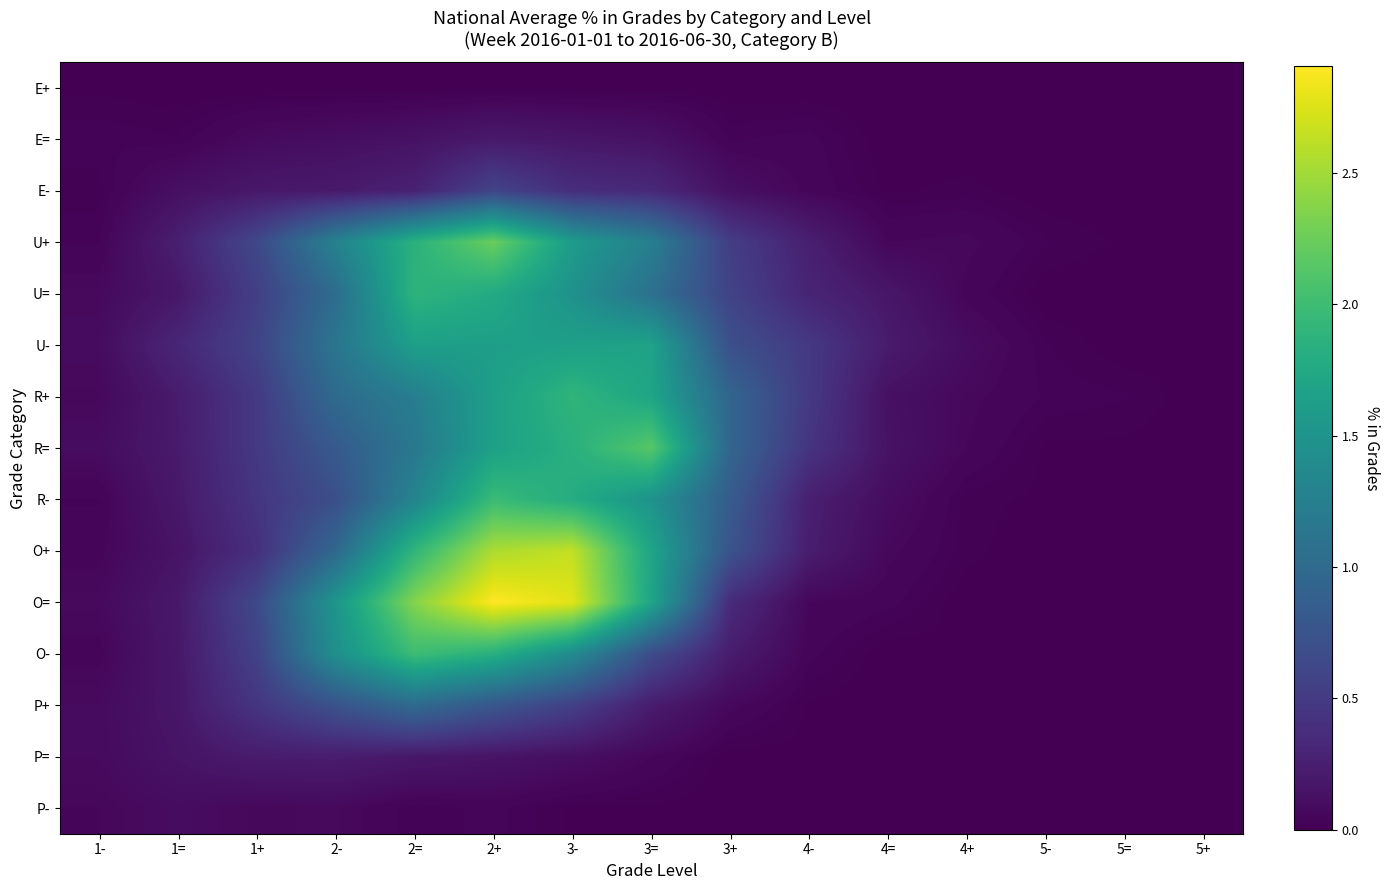

Reading left to right, transcribe all the data shown in this chart.

E+: 1-=0.0	1==0.0	1+=0.0	2-=0.0	2==0.0	2+=0.0	3-=0.0	3==0.0	3+=0.0	4-=0.0	4==0.0	4+=0.0	5-=0.0	5==0.0	5+=0.0
E=: 1-=0.0	1==0.0	1+=0.1	2-=0.1	2==0.1	2+=0.2	3-=0.2	3==0.1	3+=0.0	4-=0.0	4==0.0	4+=0.0	5-=0.0	5==0.0	5+=0.0
E-: 1-=0.0	1==0.1	1+=0.2	2-=0.2	2==0.3	2+=0.6	3-=0.4	3==0.3	3+=0.1	4-=0.0	4==0.0	4+=0.0	5-=0.0	5==0.0	5+=0.0
U+: 1-=0.0	1==0.2	1+=0.6	2-=1.3	2==1.9	2+=2.2	3-=1.6	3==1.3	3+=0.5	4-=0.2	4==0.1	4+=0.1	5-=0.0	5==0.0	5+=0.0
U=: 1-=0.1	1==0.2	1+=0.5	2-=1.0	2==1.9	2+=1.8	3-=1.5	3==1.1	3+=0.6	4-=0.3	4==0.2	4+=0.0	5-=0.0	5==0.0	5+=0.0
U-: 1-=0.1	1==0.3	1+=0.6	2-=1.1	2==1.6	2+=1.6	3-=1.6	3==1.7	3+=0.7	4-=0.5	4==0.2	4+=0.1	5-=0.0	5==0.0	5+=0.0
R+: 1-=0.1	1==0.2	1+=0.5	2-=1.0	2==1.2	2+=1.6	3-=1.9	3==1.7	3+=0.9	4-=0.5	4==0.1	4+=0.1	5-=0.0	5==0.0	5+=0.0
R=: 1-=0.1	1==0.2	1+=0.5	2-=0.8	2==1.2	2+=1.7	3-=1.8	3==2.2	3+=1.0	4-=0.4	4==0.1	4+=0.1	5-=0.0	5==0.0	5+=0.0
R-: 1-=0.0	1==0.2	1+=0.4	2-=0.7	2==1.3	2+=2.0	3-=1.8	3==1.5	3+=0.8	4-=0.2	4==0.1	4+=0.0	5-=0.0	5==0.0	5+=0.0
O+: 1-=0.0	1==0.2	1+=0.4	2-=1.0	2==1.9	2+=2.5	3-=2.6	3==1.7	3+=0.8	4-=0.2	4==0.1	4+=0.0	5-=0.0	5==0.0	5+=0.0
O=: 1-=0.1	1==0.2	1+=0.6	2-=1.5	2==2.4	2+=2.9	3-=2.8	3==1.7	3+=0.4	4-=0.1	4==0.0	4+=0.0	5-=0.0	5==0.0	5+=0.0
O-: 1-=0.0	1==0.2	1+=0.6	2-=1.4	2==2.0	2+=1.8	3-=1.4	3==0.7	3+=0.2	4-=0.0	4==0.0	4+=0.0	5-=0.0	5==0.0	5+=0.0
P+: 1-=0.1	1==0.2	1+=0.4	2-=0.7	2==1.0	2+=0.8	3-=0.6	3==0.2	3+=0.1	4-=0.0	4==0.0	4+=0.0	5-=0.0	5==0.0	5+=0.0
P=: 1-=0.1	1==0.2	1+=0.2	2-=0.2	2==0.2	2+=0.2	3-=0.1	3==0.1	3+=0.0	4-=0.0	4==0.0	4+=0.0	5-=0.0	5==0.0	5+=0.0
P-: 1-=0.1	1==0.1	1+=0.1	2-=0.1	2==0.0	2+=0.0	3-=0.0	3==0.0	3+=0.0	4-=0.0	4==0.0	4+=0.0	5-=0.0	5==0.0	5+=0.0